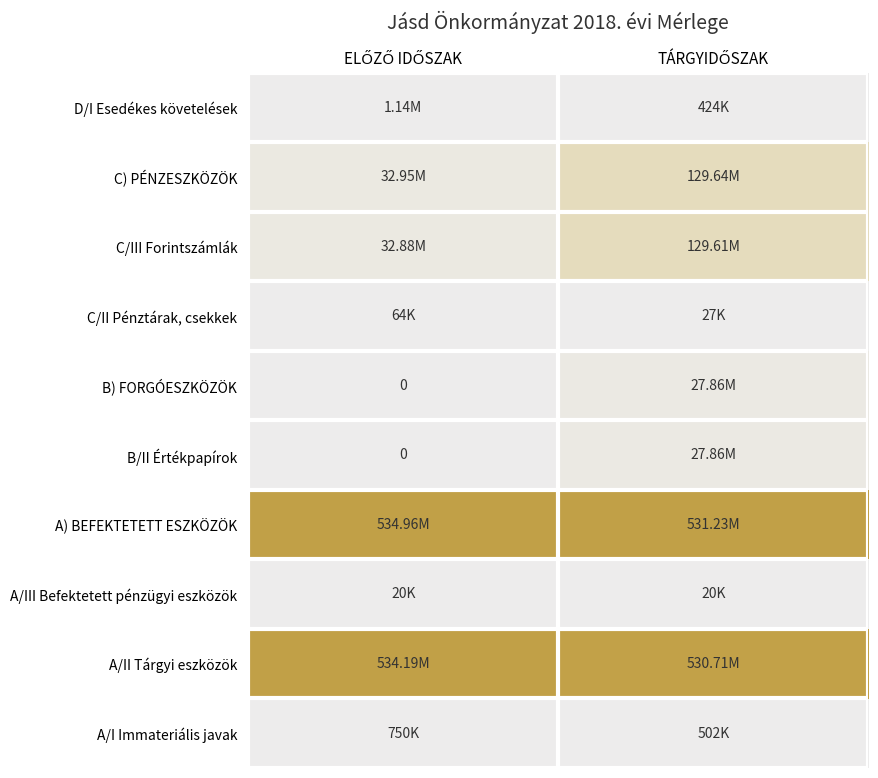

List the labels in order of A) BEFEKTETETT ESZKÖZÖK value, largest first.

ELŐZŐ IDŐSZAK, TÁRGYIDŐSZAK